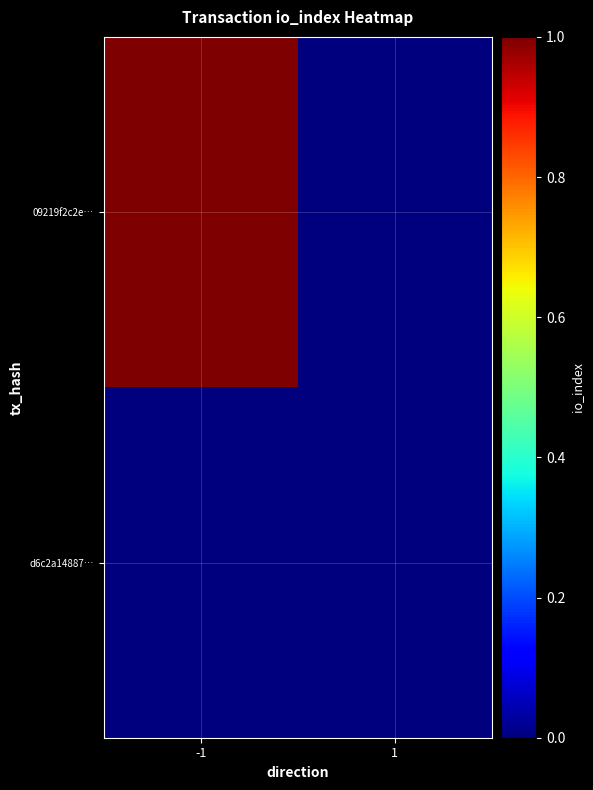

Which series has the largest range (max minus min)?

09219f2c2e…